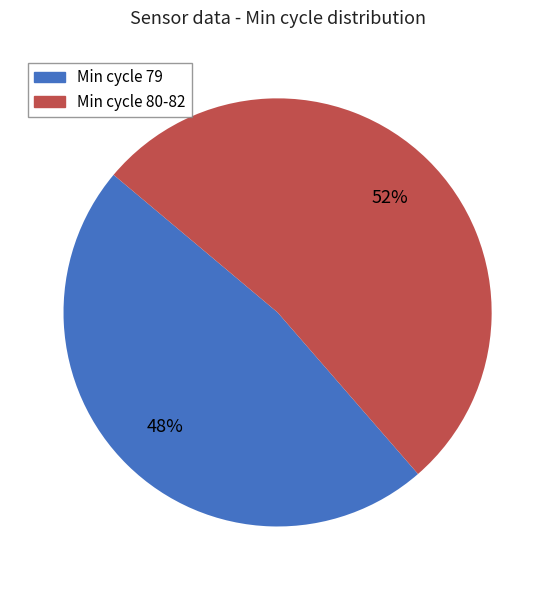

To the nearest percent, what is the average slice percentage?

50%